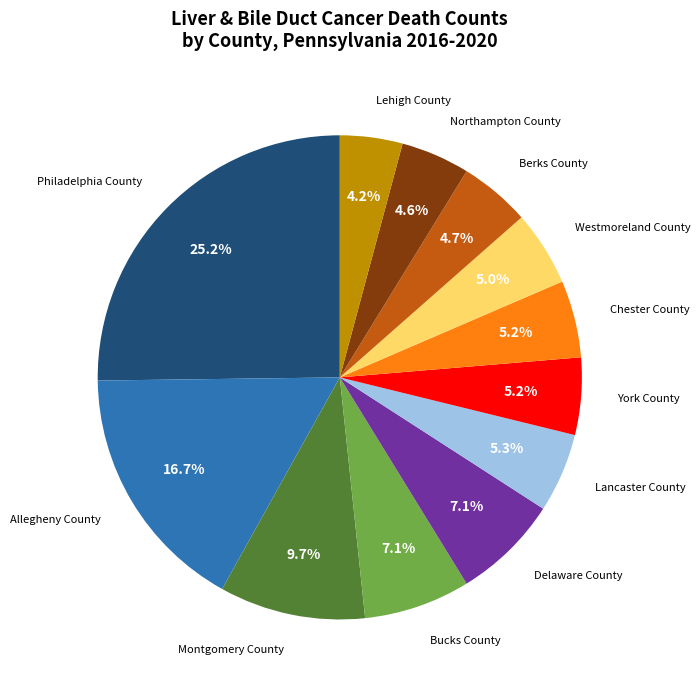

Is there a majority slice in this chart?

No